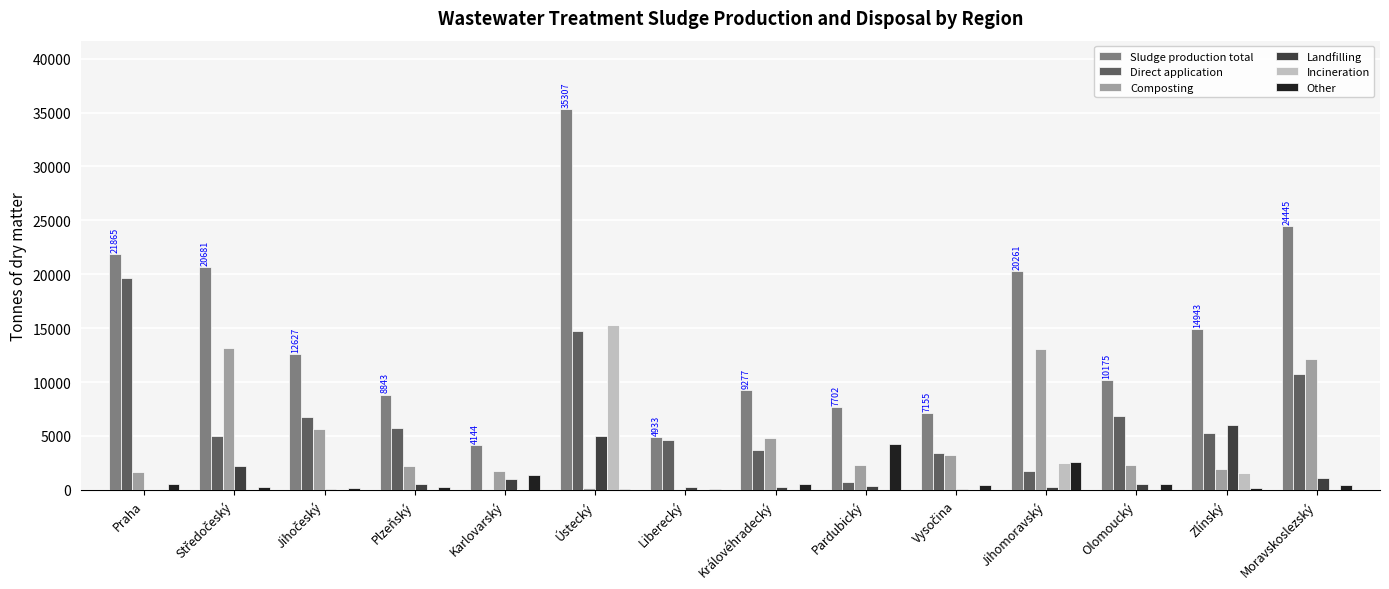

Which series has the largest total across all categories?

Sludge production total